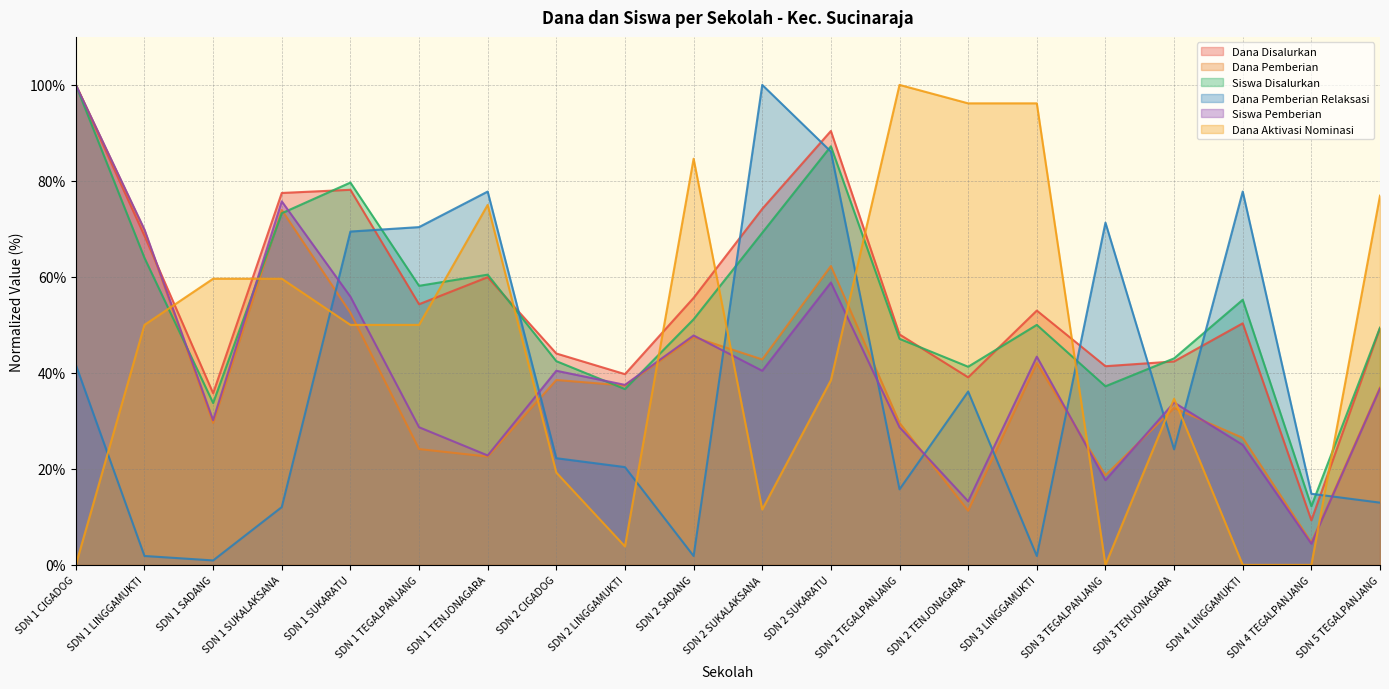

How many series are shown in this chart?

6